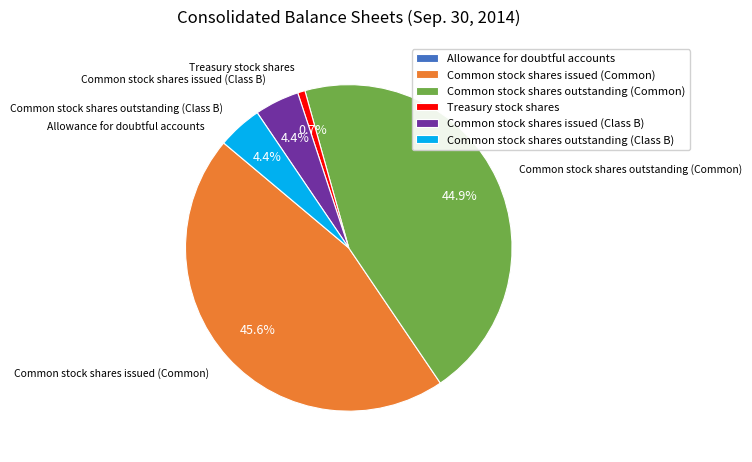

The Common stock shares outstanding (Common) slice represents 45% of the pie. True or false?

True